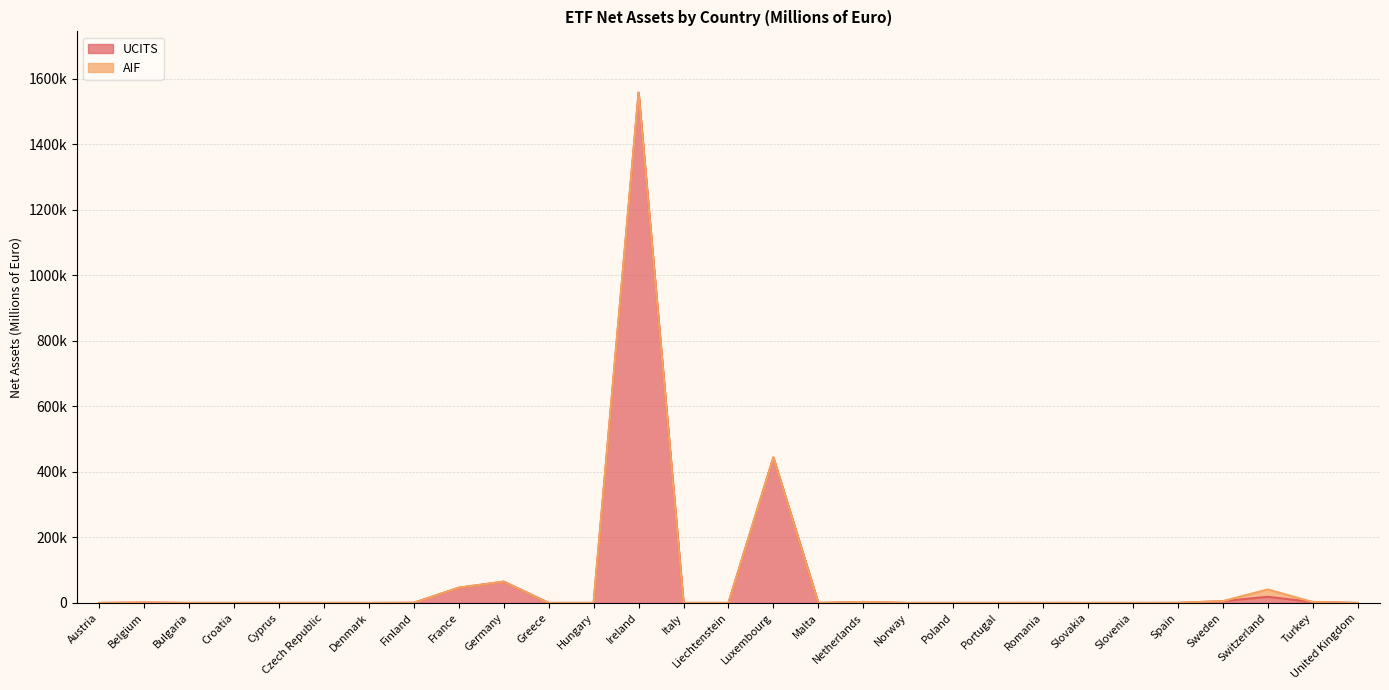

What position from the right is Greece?

19